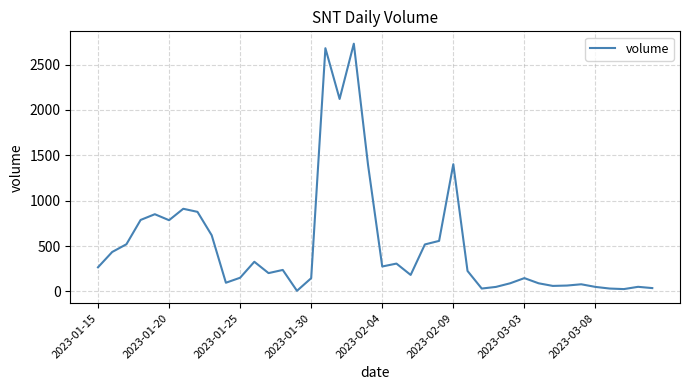

What is the greatest value displayed?

2730